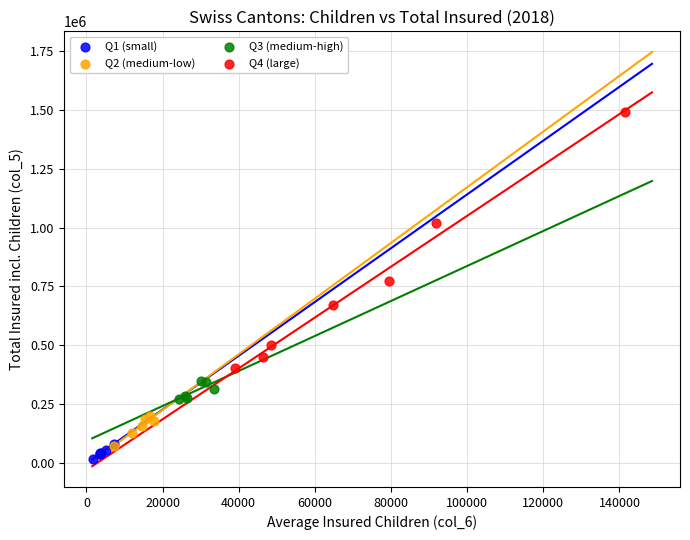

Which series contains the highest Y value?

Q4 (large)